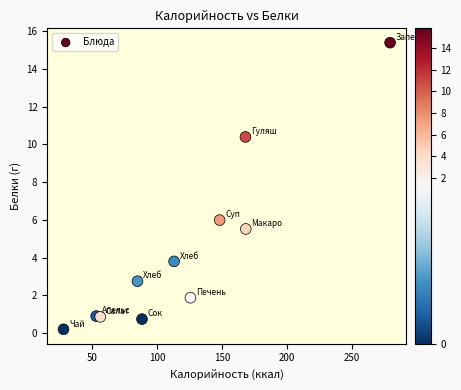

What Y value in the scatter plot is closest to 7?

6.0